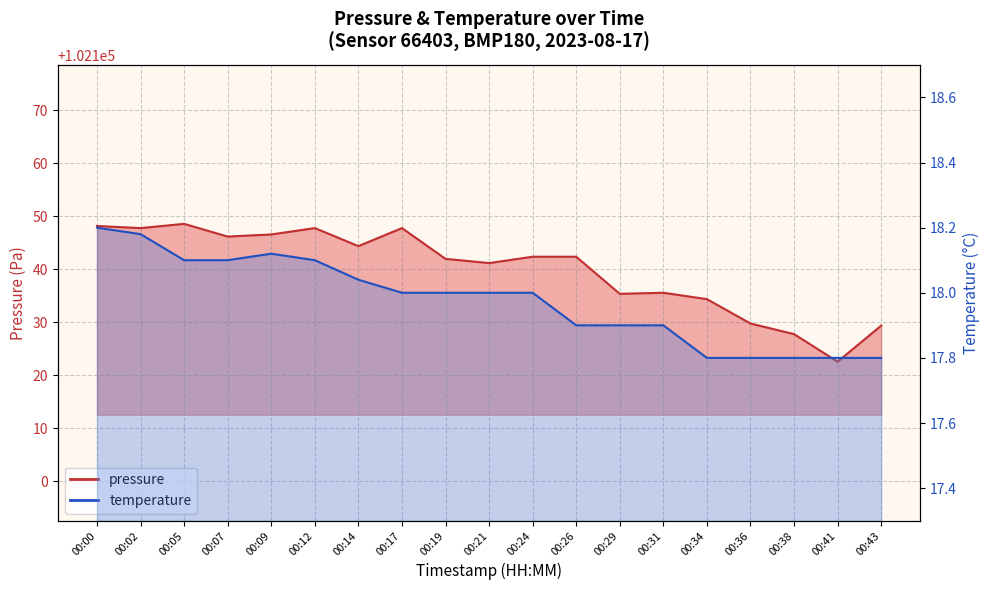

What is the difference between the temperature values at 00:02 and 00:36?

0.4